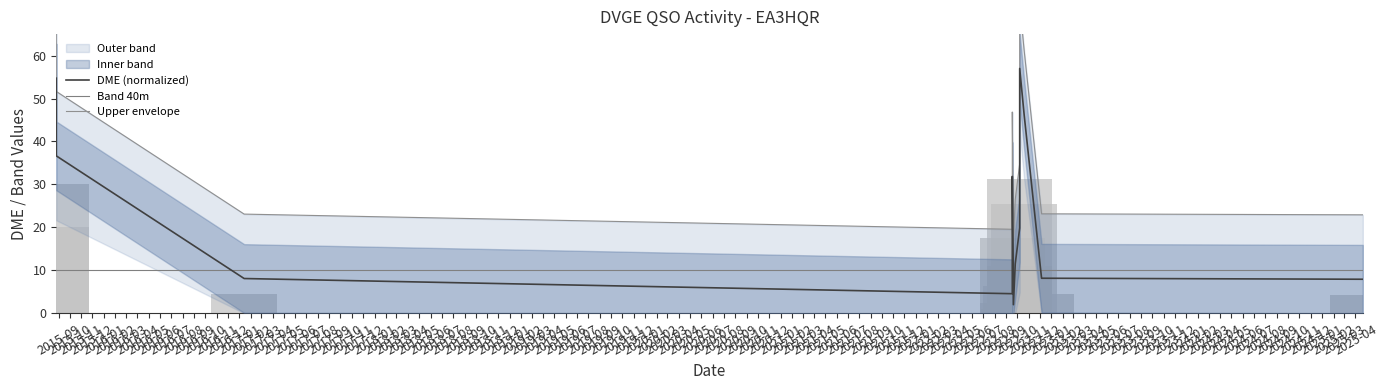

List the series in order of their peak value, highest first.

Upper envelope, DME (normalized), Band 40m